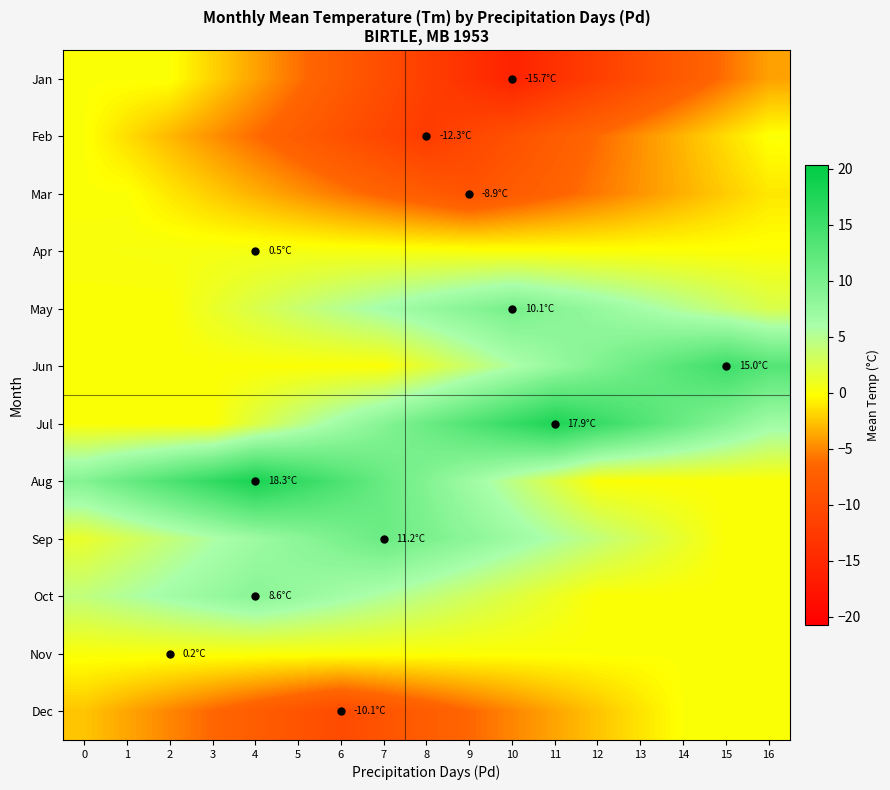

At which category does the chart reach its peak across all series?

4